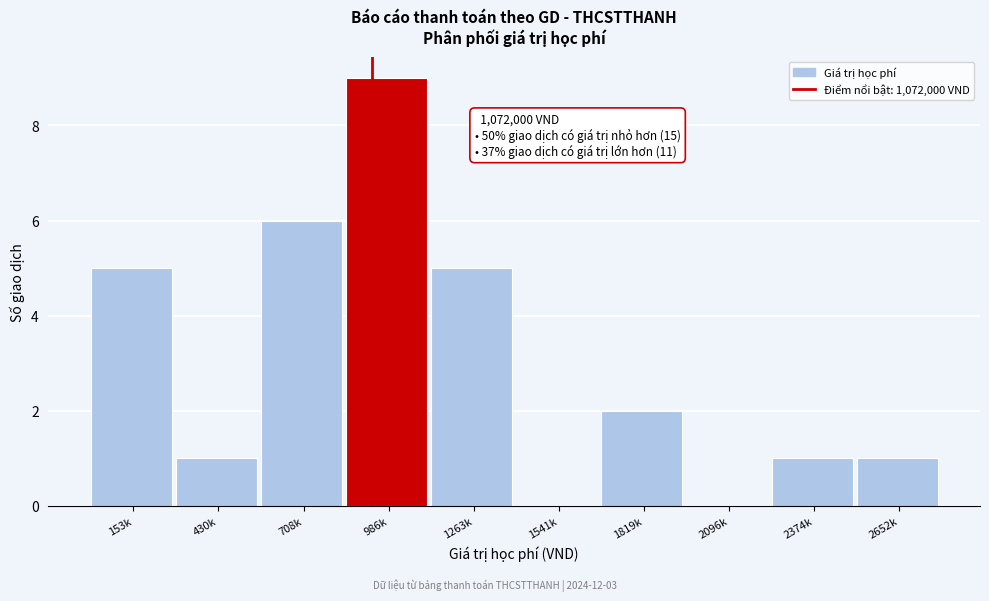

Reading left to right, extract all data points from this chart.

153k=5	430k=1	708k=6	986k=9	1263k=5	1541k=0	1819k=2	2096k=0	2374k=1	2652k=1